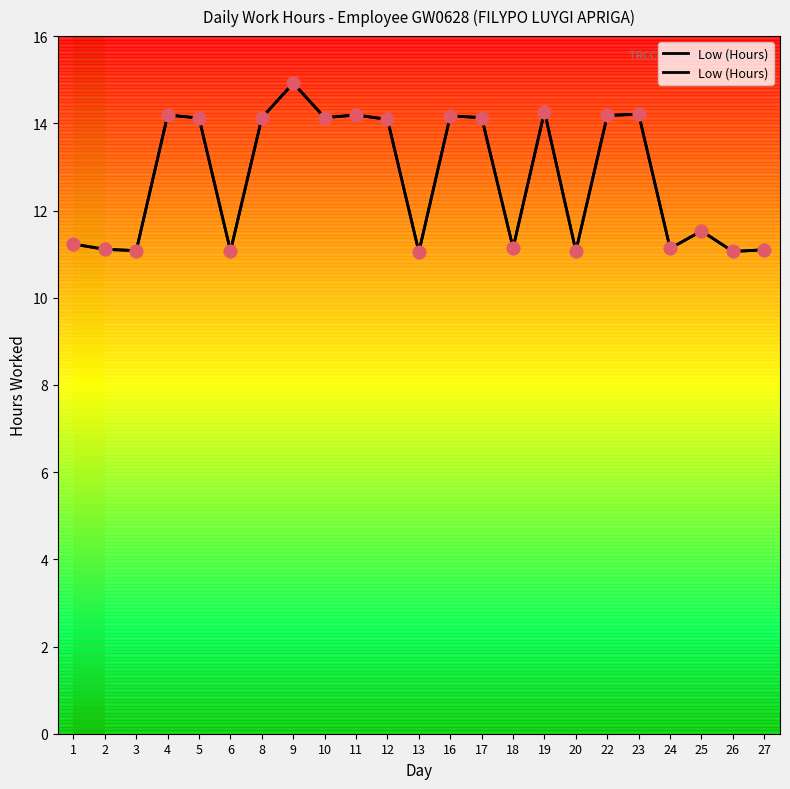

What is the change in value from 9 to 10?

-0.8